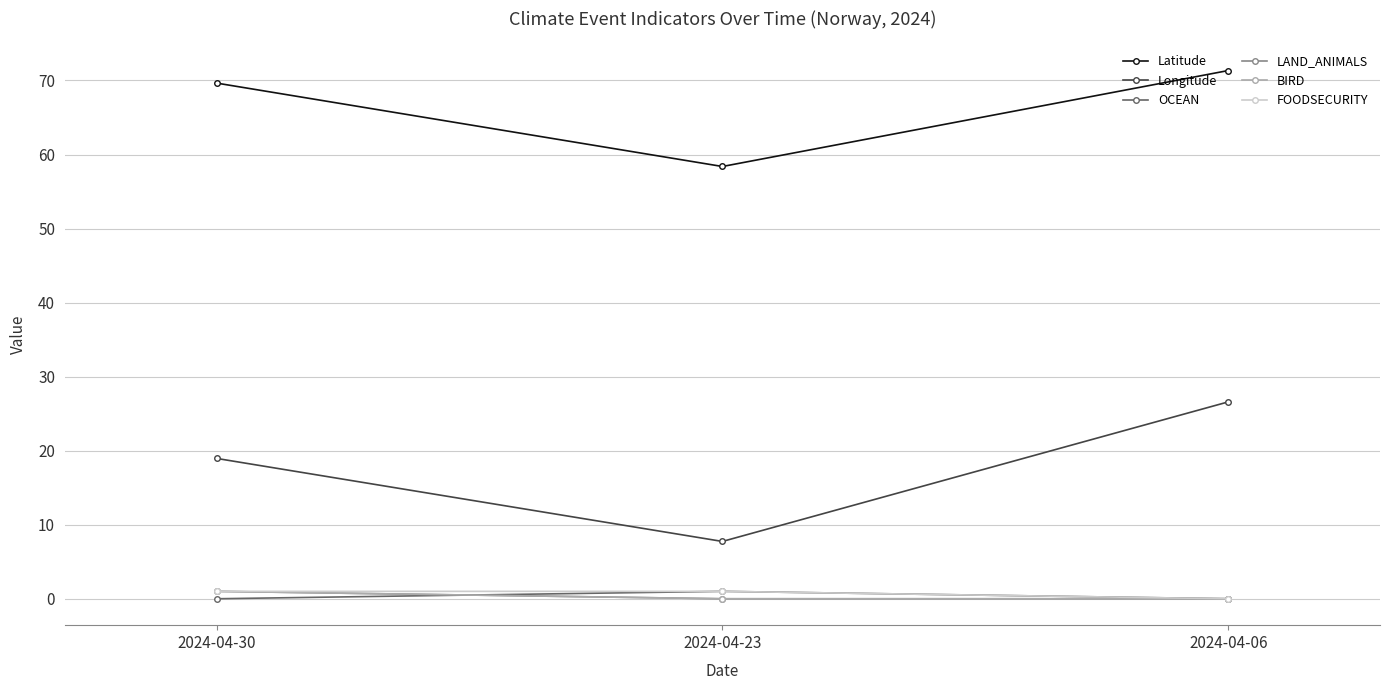

At which label is FOODSECURITY closest to 0?

2024-04-06